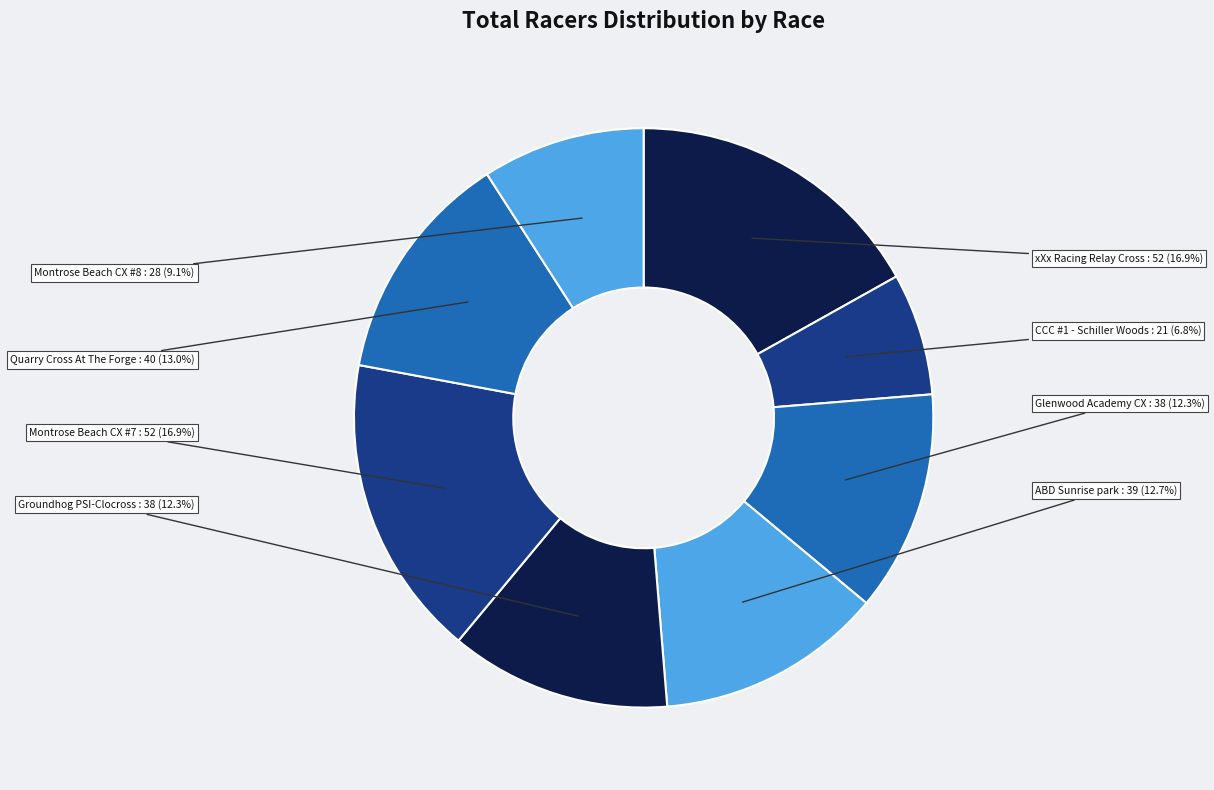

What percentage is NOT represented by xXx Racing Relay Cross?

83.1%